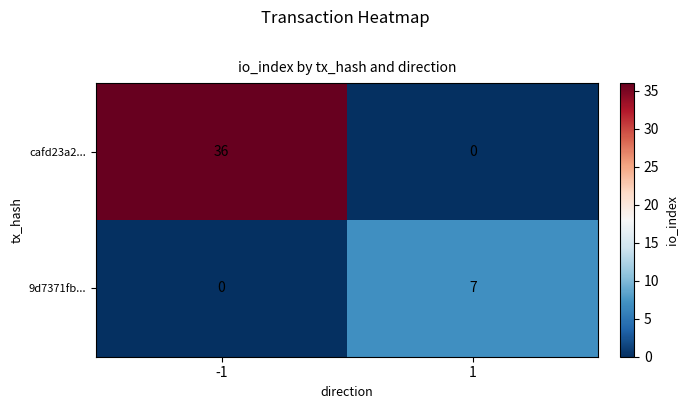

What is the difference between the highest and lowest values at 1?

7